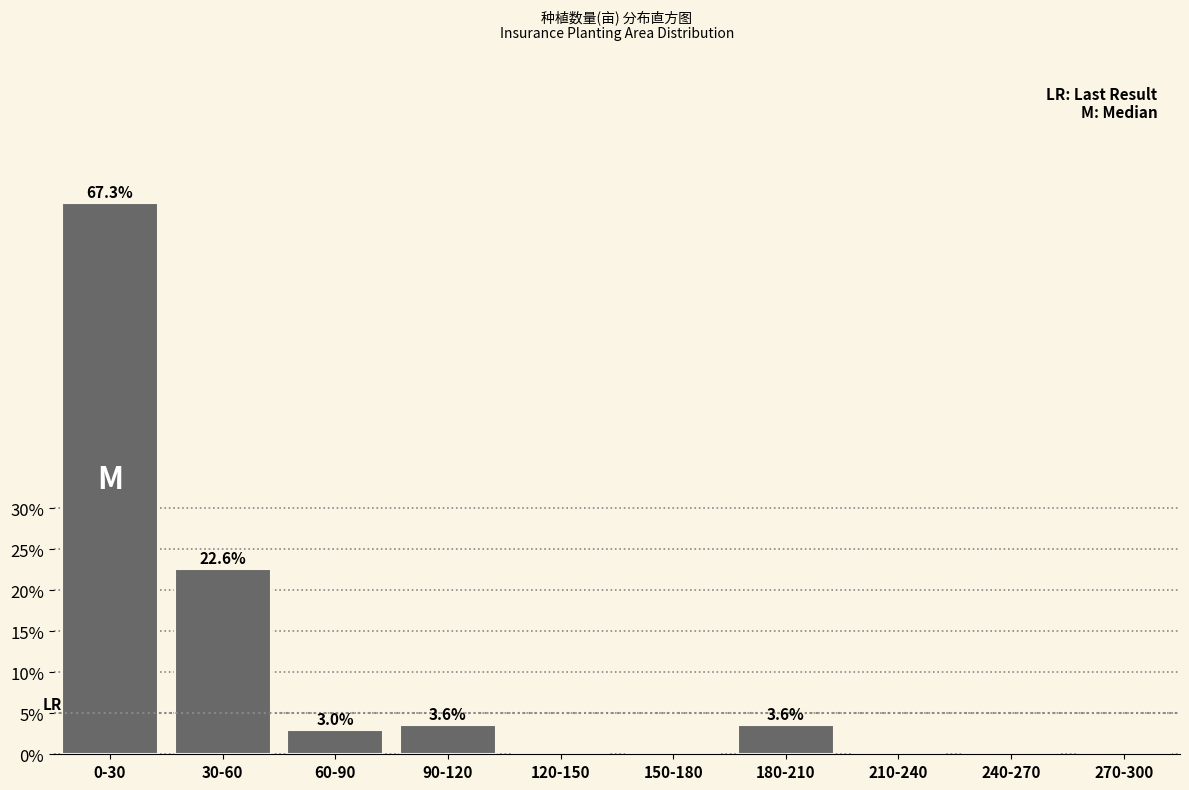

Reading right to left, list all the values displayed in this chart.

270-300=0.0	240-270=0.0	210-240=0.0	180-210=3.6	150-180=0.0	120-150=0.0	90-120=3.6	60-90=3.0	30-60=22.6	0-30=67.3